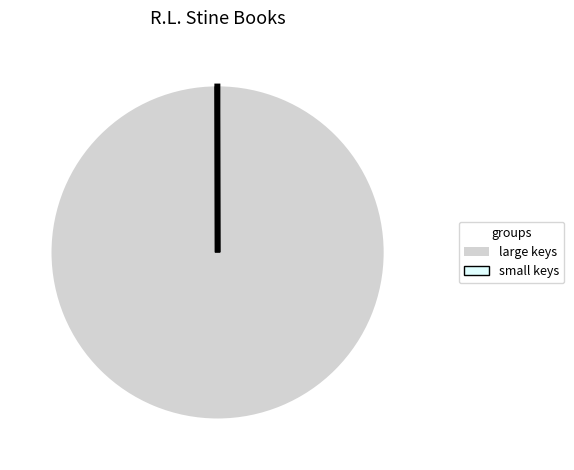

What is the majority slice?

large keys